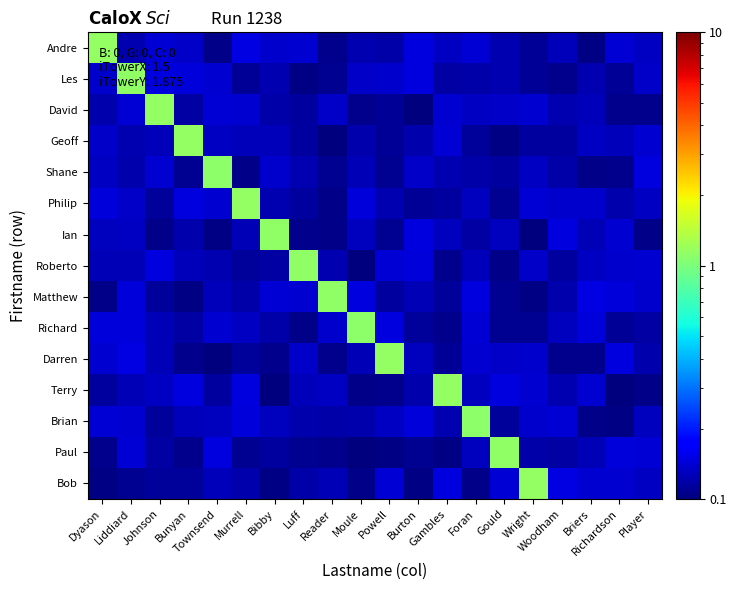

Which series has the largest total across all categories?

Andre